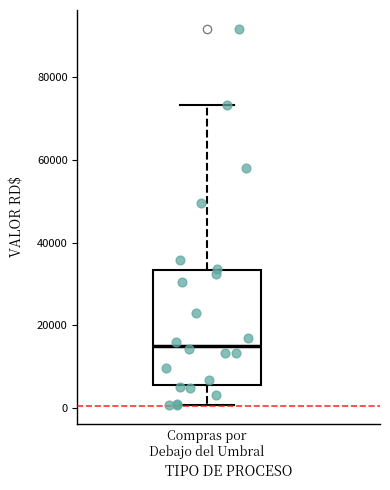

Where does the lower whisker of the box for Compras por Debajo del Umbral end on the y-axis? The values are not printed on the chart, so give them approximately, as read against the axis.

0